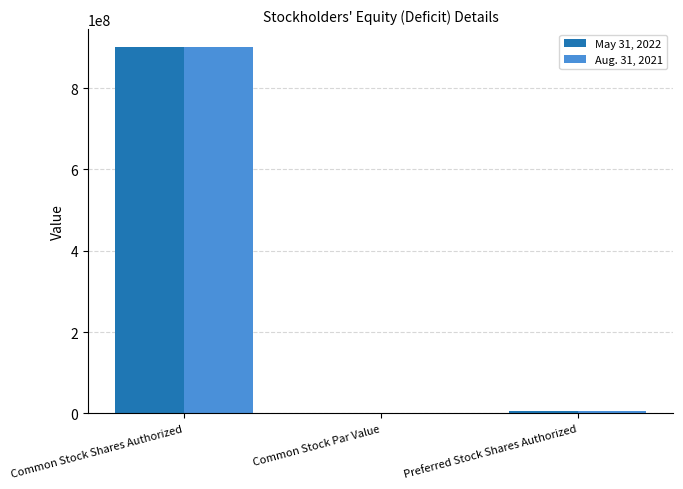

At which category is the sum across all series the highest?

Common Stock Shares Authorized